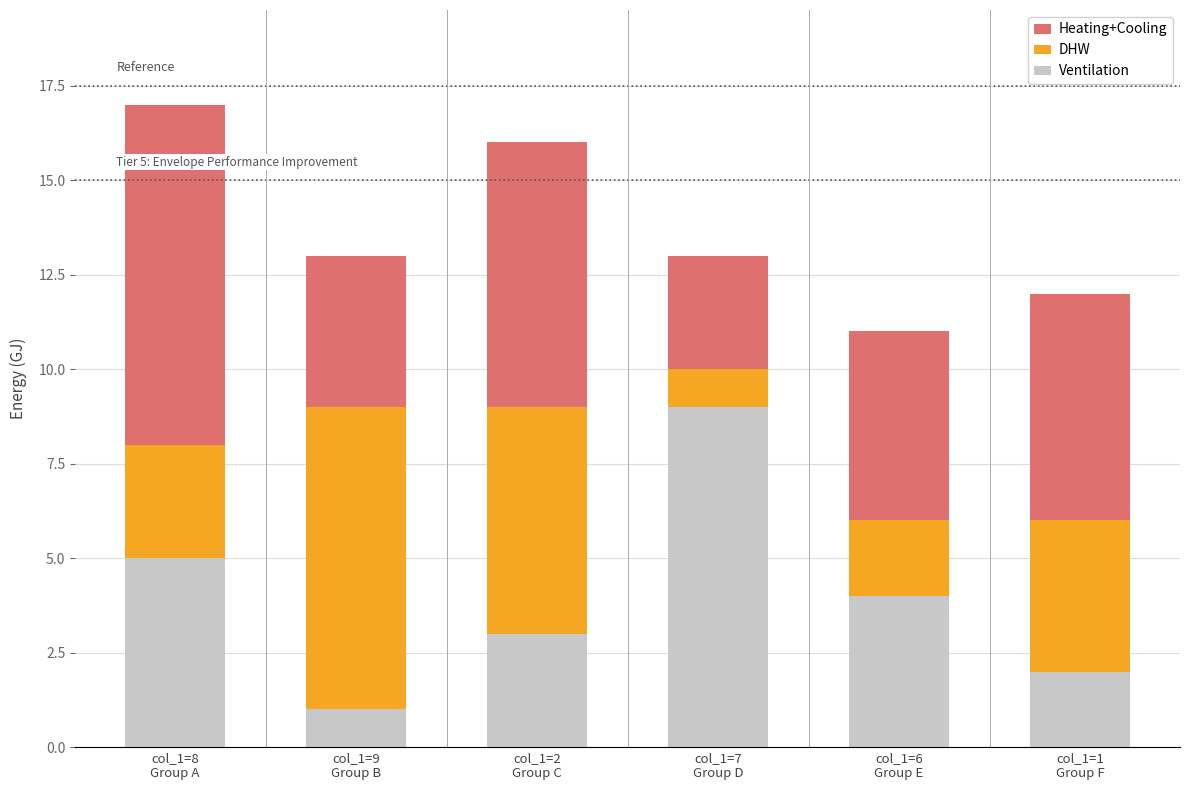

Reading left to right, what are the values for Ventilation?

5	1	3	9	4	2